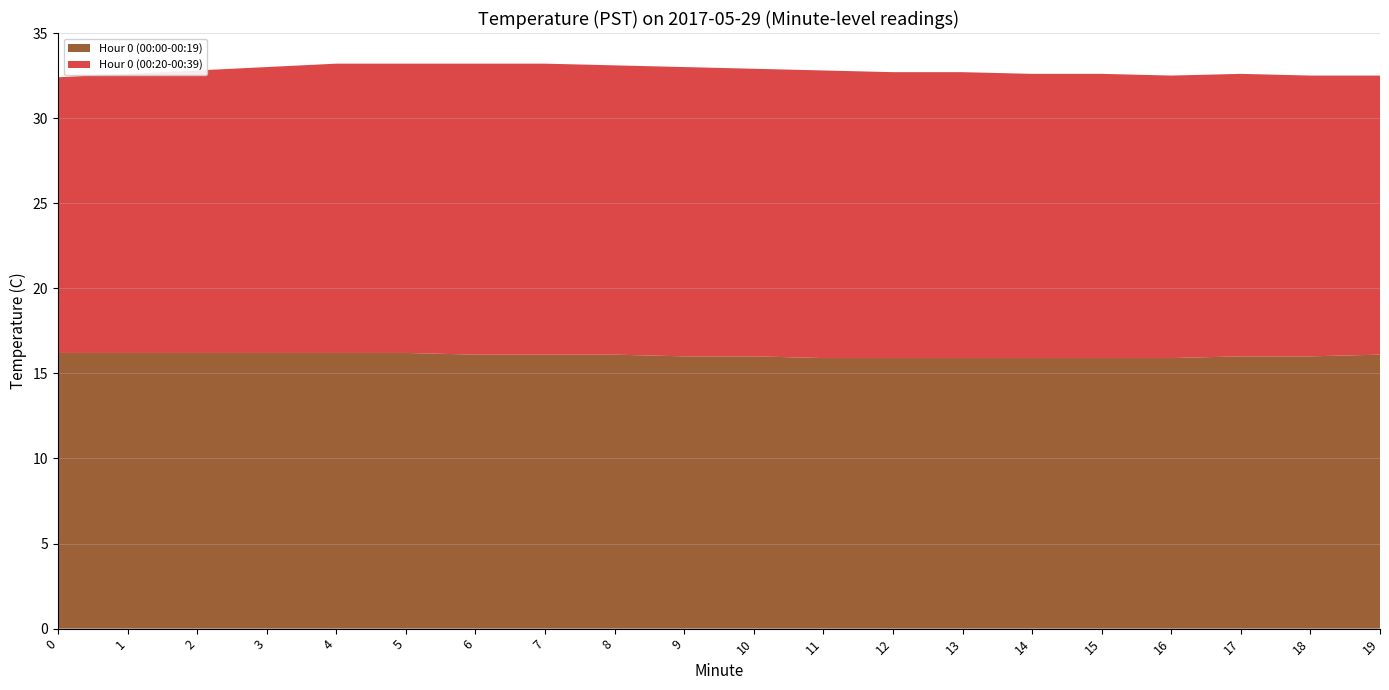

Reading left to right, what are all the values shown in this chart?

Hour 0 (00:00-00:19): 16.2	16.2	16.2	16.2	16.2	16.2	16.1	16.1	16.1	16.0	16.0	15.9	15.9	15.9	15.9	15.9	15.9	16.0	16.0	16.1
Hour 0 (00:20-00:39): 16.2	16.4	16.6	16.8	17.0	17.0	17.1	17.1	17.0	17.0	16.9	16.9	16.8	16.8	16.7	16.7	16.6	16.6	16.5	16.4